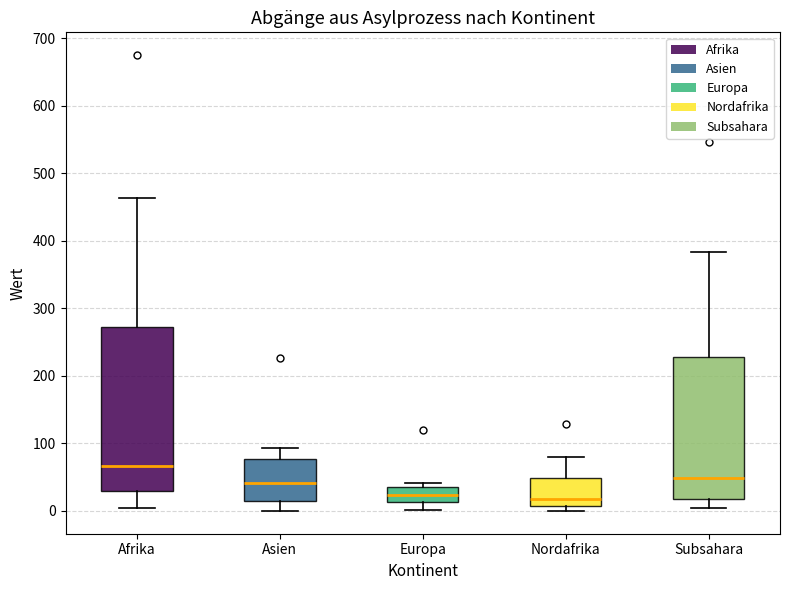

Reading left to right, read every box against the y-axis: the position of its median line, the range the box covers, and the ends of its whiskers. The values are not printed on the chart, so give them approximately, as read against the axis.

Afrika: median 70, box 30 to 270, whiskers 10 to 460
Asien: median 40, box 20 to 80, whiskers 0 to 90
Europa: median 20, box 10 to 40, whiskers 0 to 40 (just above the box's upper edge)
Nordafrika: median 20, box 10 to 50, whiskers 0 to 80
Subsahara: median 50, box 20 to 230, whiskers 10 to 380